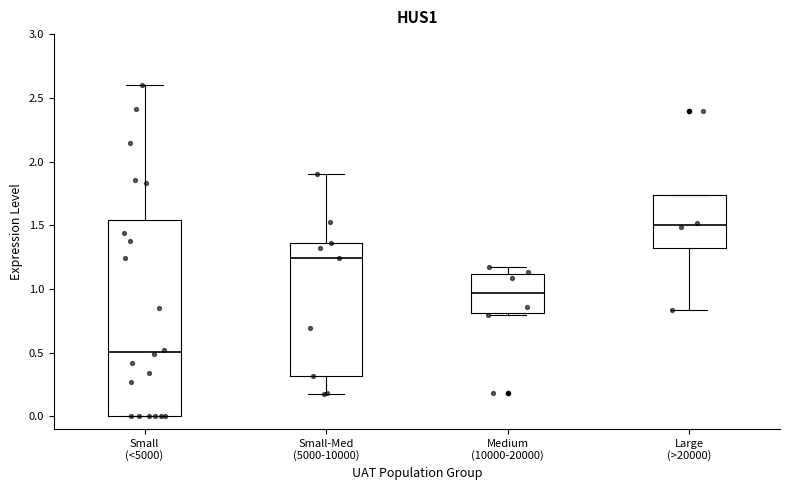

Which box is the tallest, from its lower edge to its upper edge?

Small (<5000)